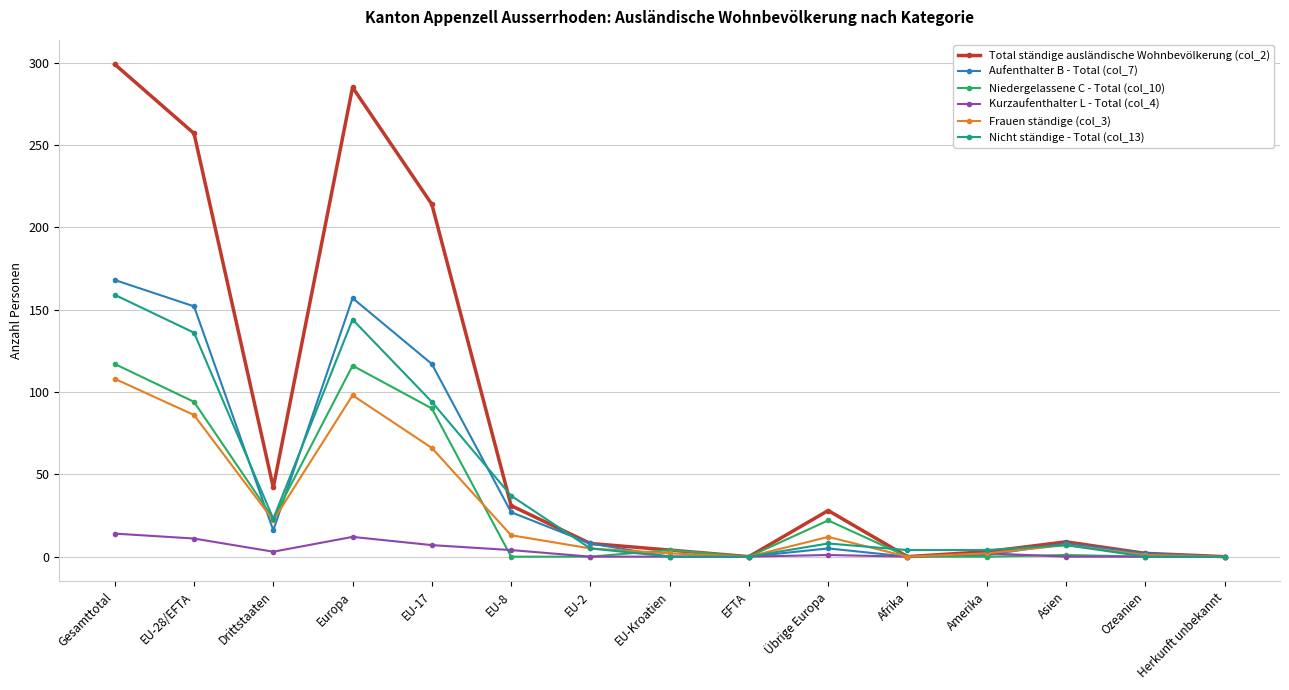

Which series changed the most between EU-28/EFTA and EU-2?

Total ständige ausländische Wohnbevölkerung (col_2)